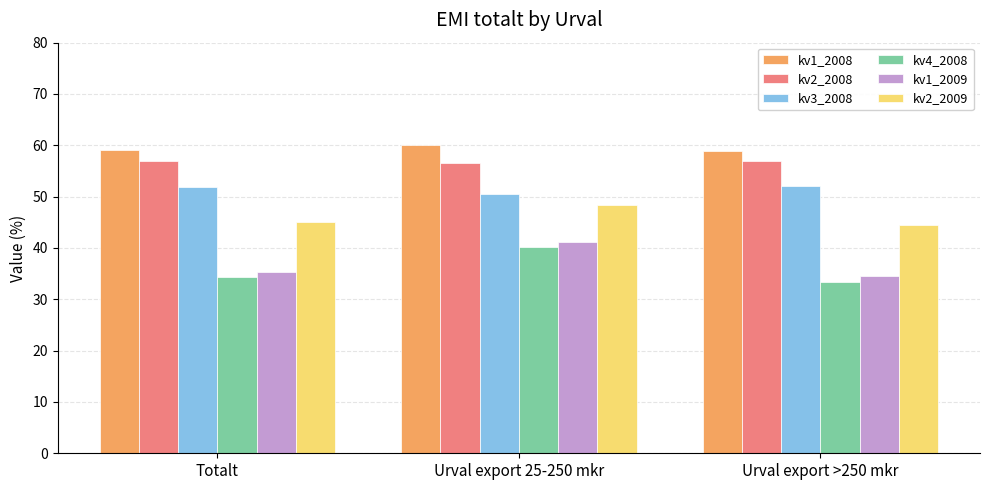

How many bars are there in each group?

6